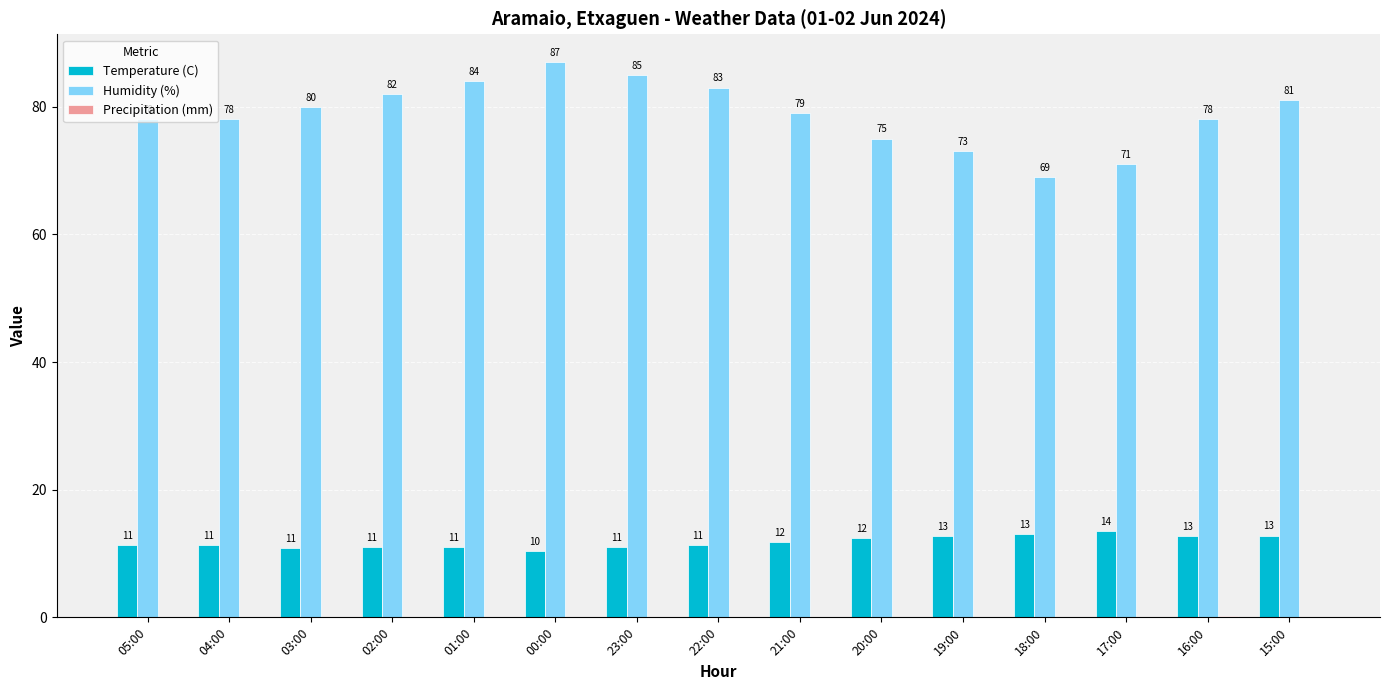

Which category has the highest value in the Temperature (C) series?

17:00